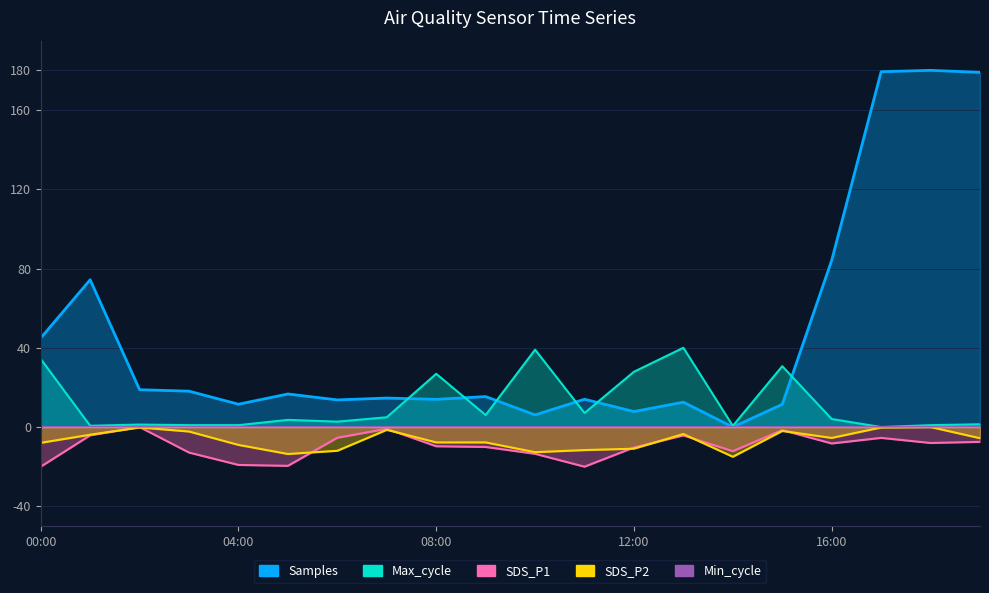

Is it true that SDS_P2 equals -5.5 at 16:00?

True